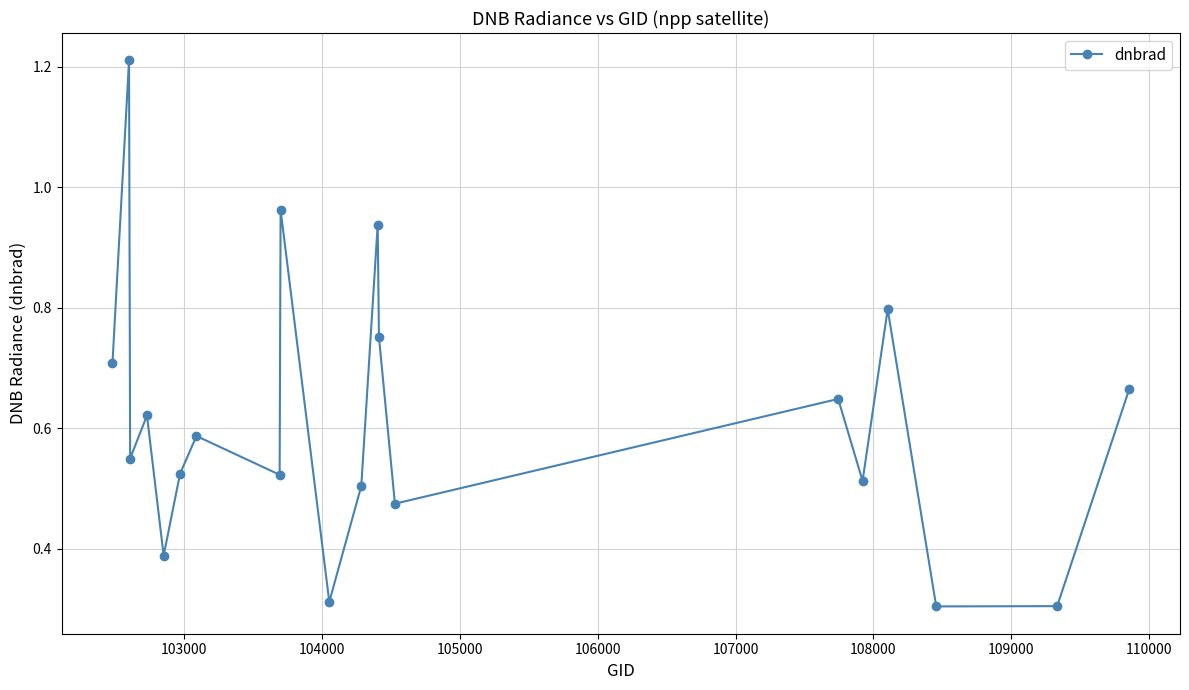

What is the sum of all values?

12.3